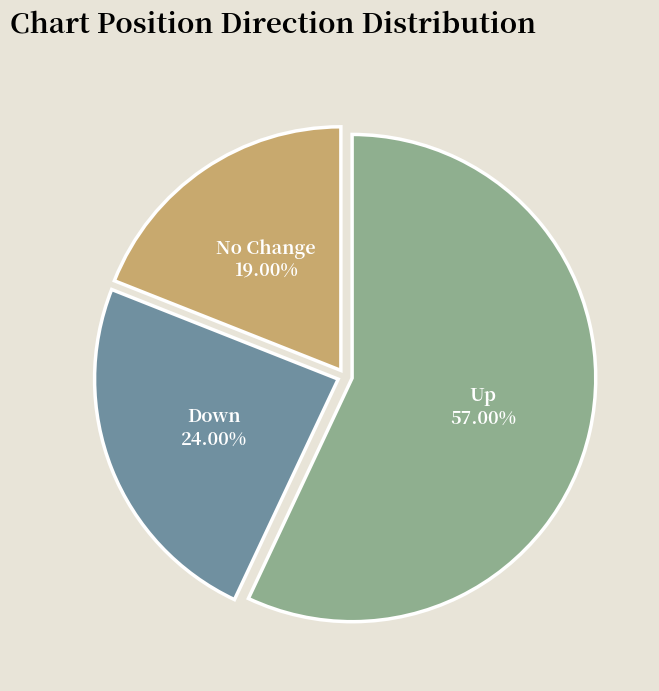

To the nearest percent, what is the difference between the largest and smallest slice percentages?

38%